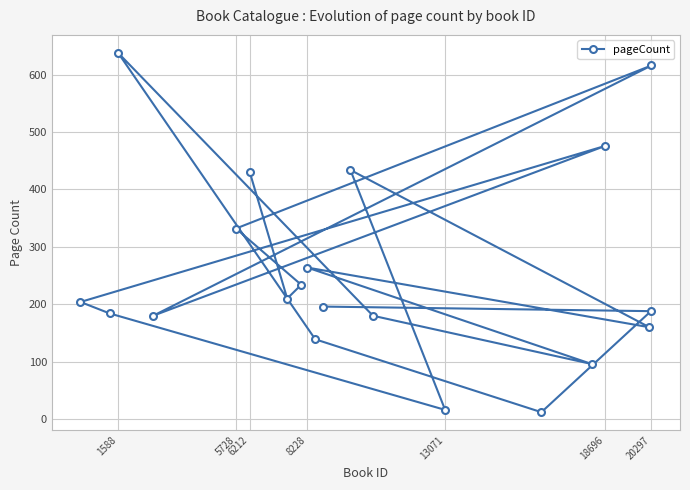

How many interior local peaks (higher than both neighbors) does the data have?

5